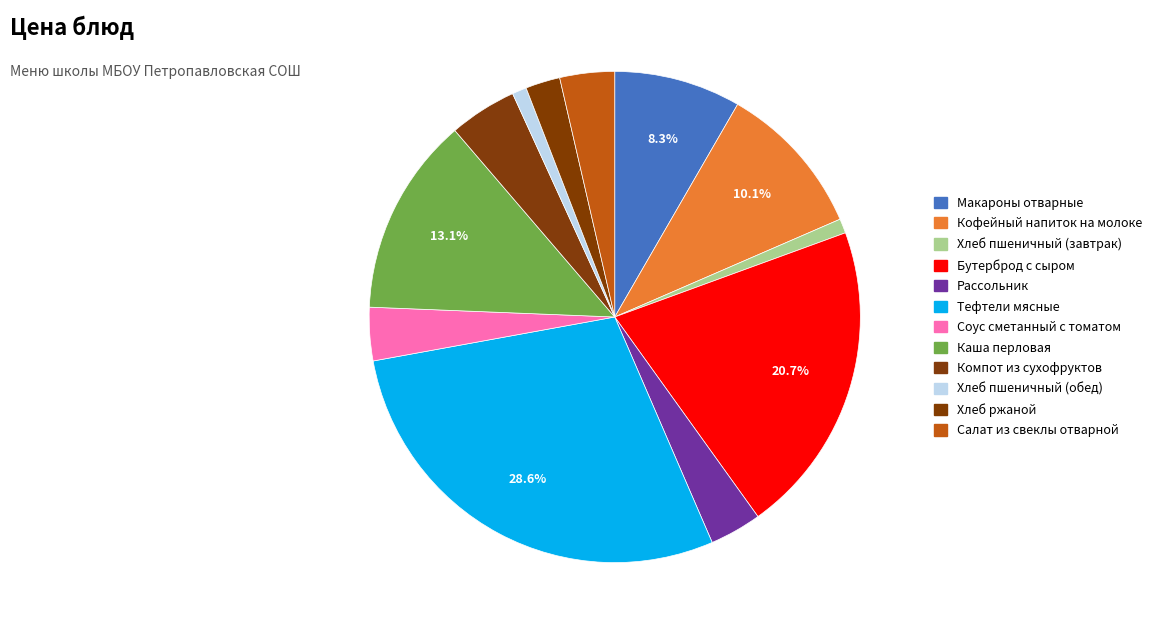

How many slices are in this pie chart?

12